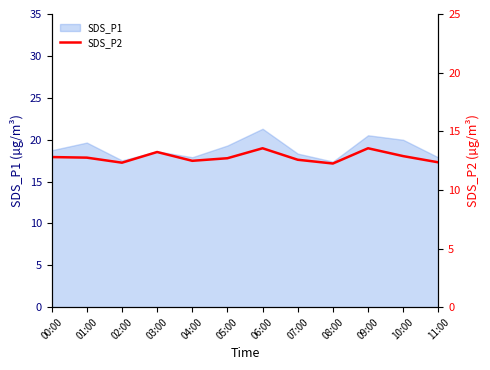

True or false: the data shows 21.0 at 00:00.

False